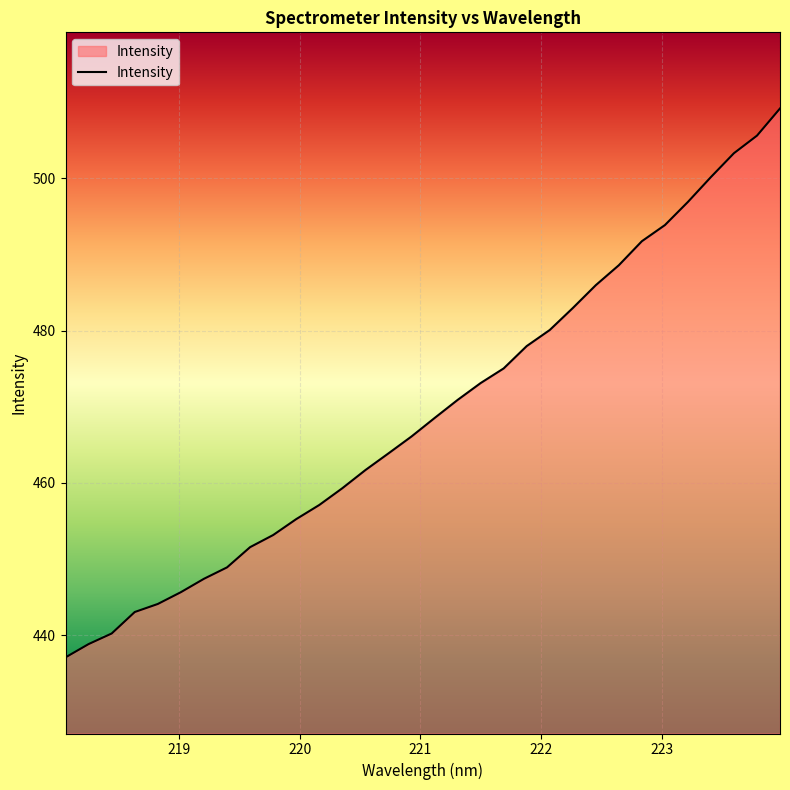

What is the difference between the maximum and minimum values?

72.1